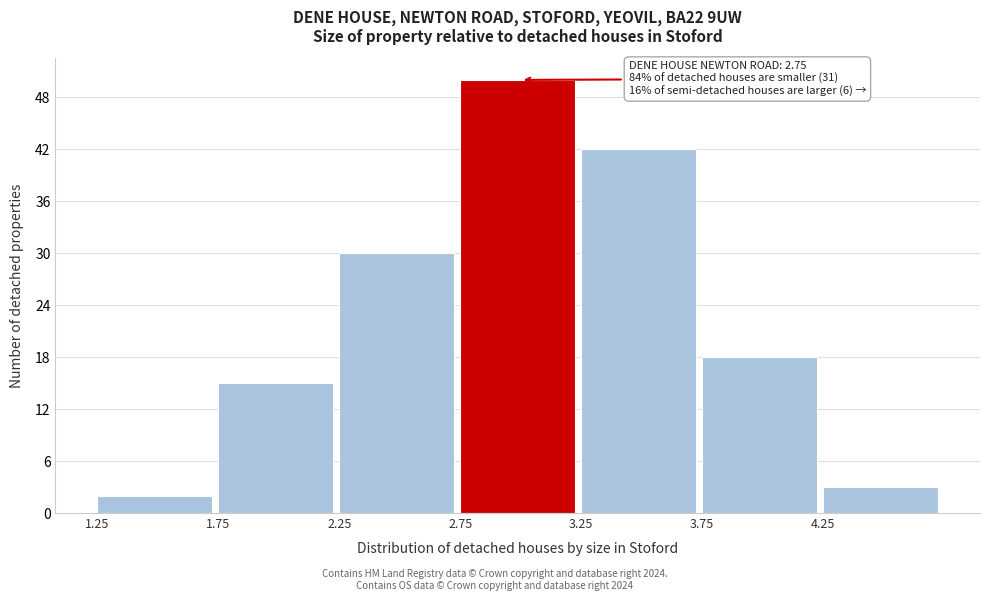

Over which range of the x-axis is the bar tallest?

2.75 to 3.25